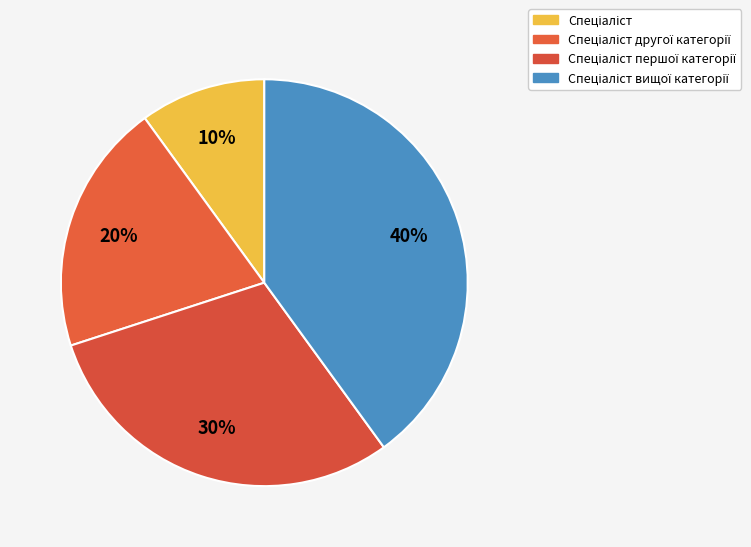

Is it true that Спеціаліст is 20% of the pie?

False